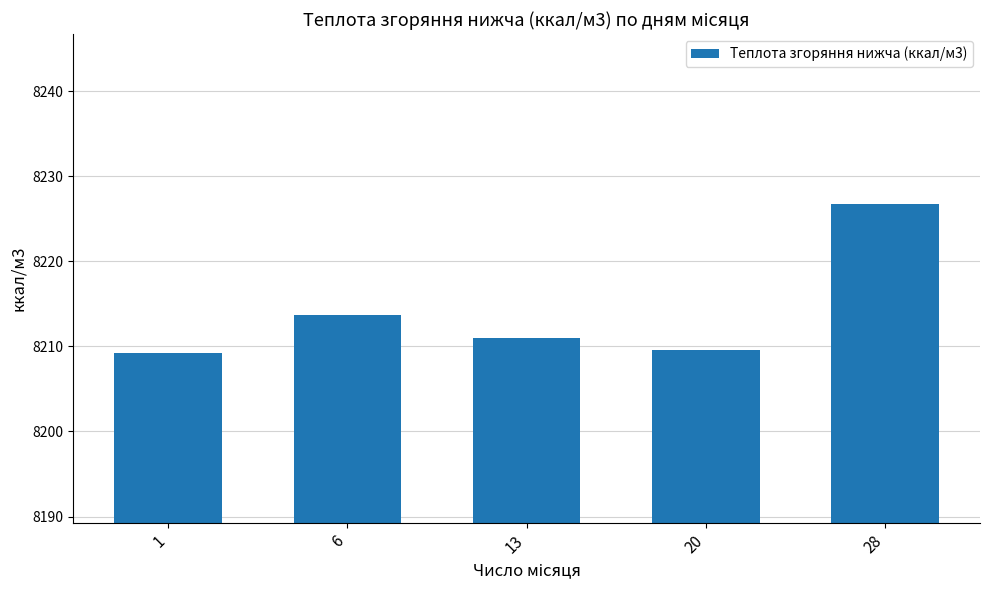

What is the sum of all values?

41070.2